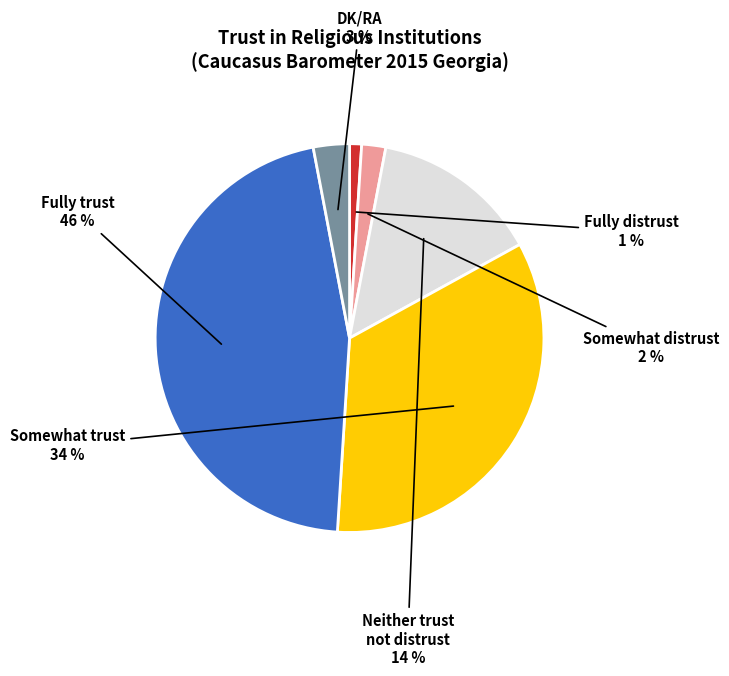

Combined, do Fully distrust and Somewhat distrust account for over 50%?

No